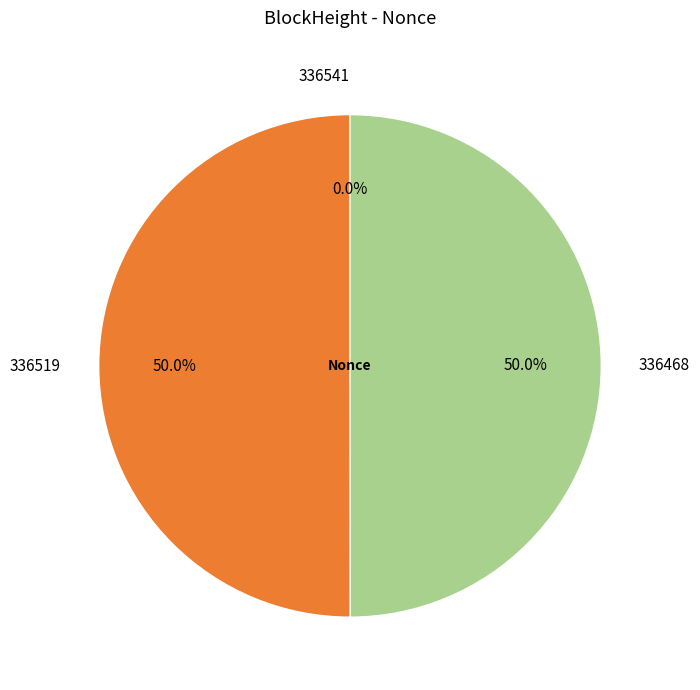

Is there any slice that represents more than half of the pie?

Yes